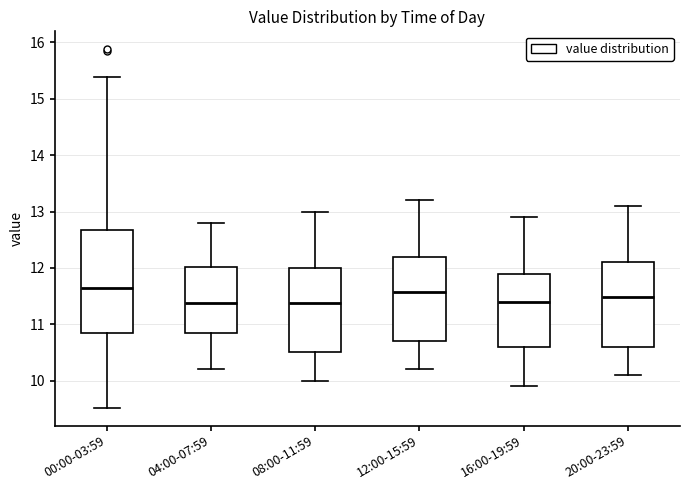

Reading left to right, transcribe this box plot: for each box, give where its median line is, the range the box spans, and where its two whiskers end, as read against the y-axis. The values are not printed on the chart, so give them approximately, as read against the axis.

00:00-03:59: median 11.6, box 10.8 to 12.7, whiskers 9.5 to 15.4
04:00-07:59: median 11.4, box 10.8 to 12.0, whiskers 10.2 to 12.8
08:00-11:59: median 11.4, box 10.5 to 12.0, whiskers 10.0 to 13.0
12:00-15:59: median 11.6, box 10.7 to 12.2, whiskers 10.2 to 13.2
16:00-19:59: median 11.4, box 10.6 to 11.9, whiskers 9.9 to 12.9
20:00-23:59: median 11.5, box 10.6 to 12.1, whiskers 10.1 to 13.1